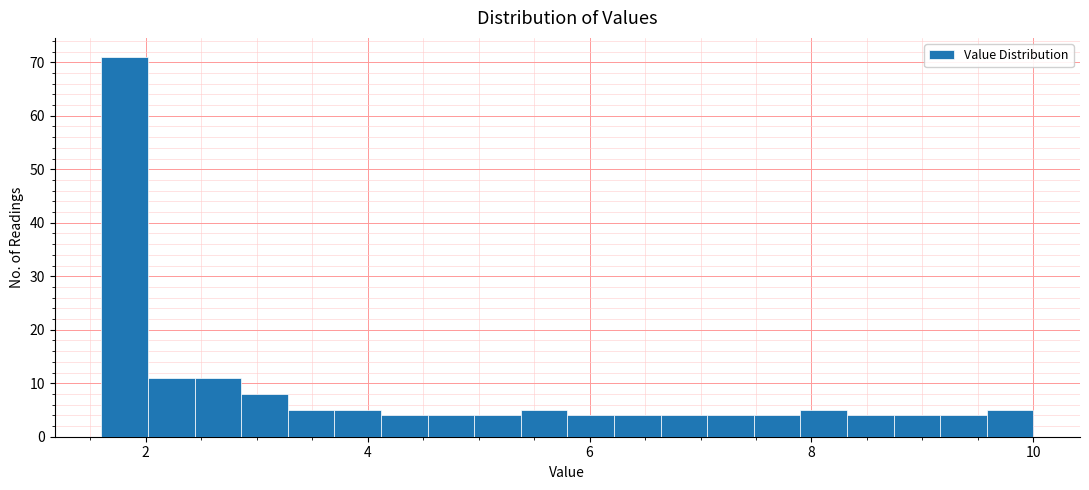

Read against the x-axis, roughly where is the centre of the tallest bar?

1.8